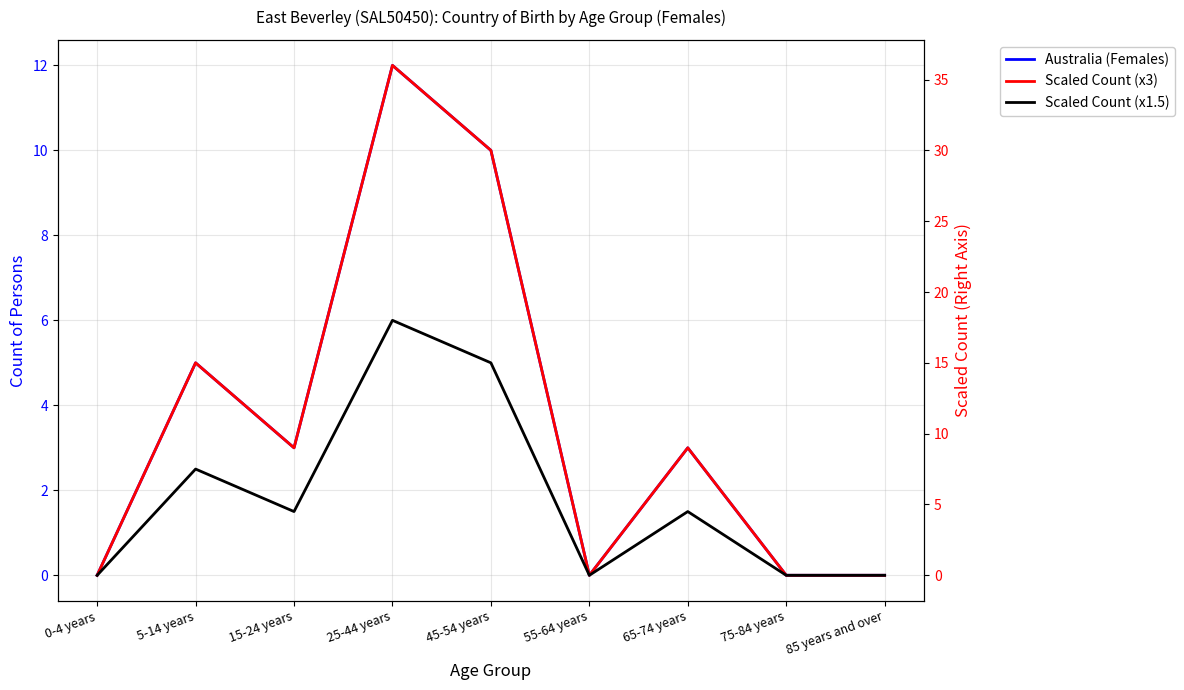

What is the difference between the maximum and minimum values in the Scaled Count (x1.5) series?

18.0